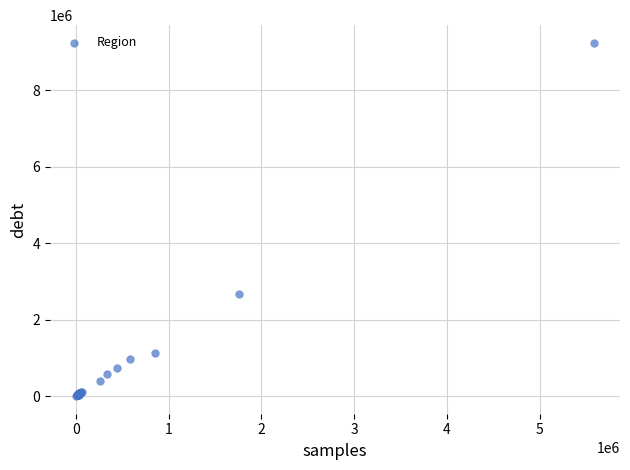

What Y value in the scatter plot is closest to 4623633?

2662587